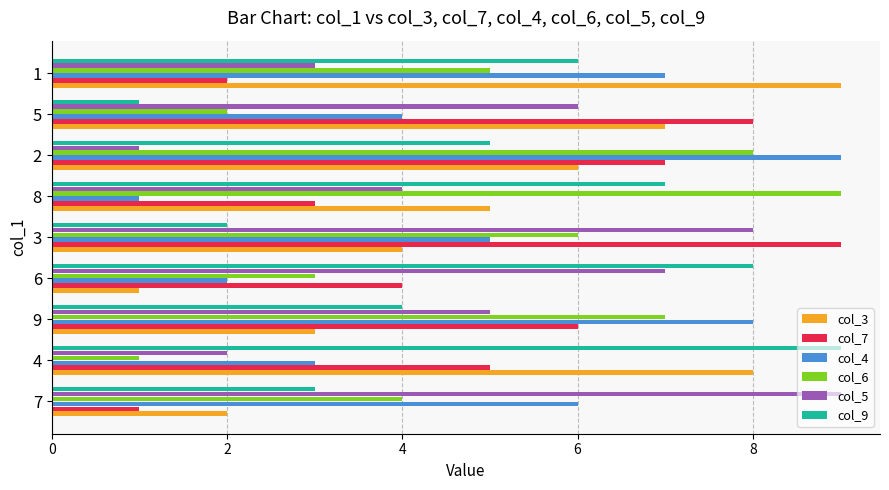

How many categories are shown in the chart?

9